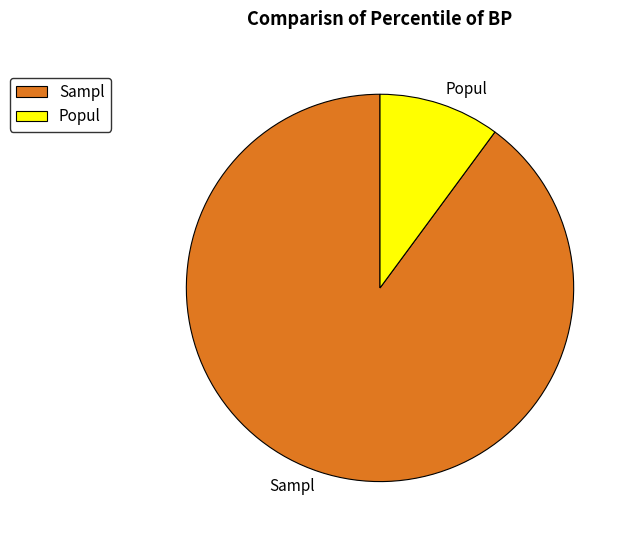

What is the smallest slice in the pie chart?

Popul